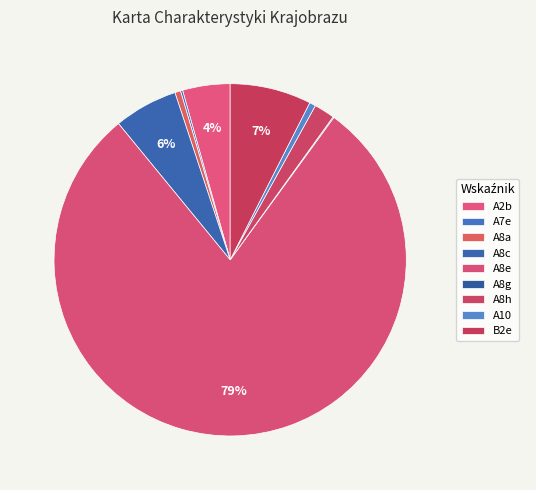

Count the number of slices in the pie.

9